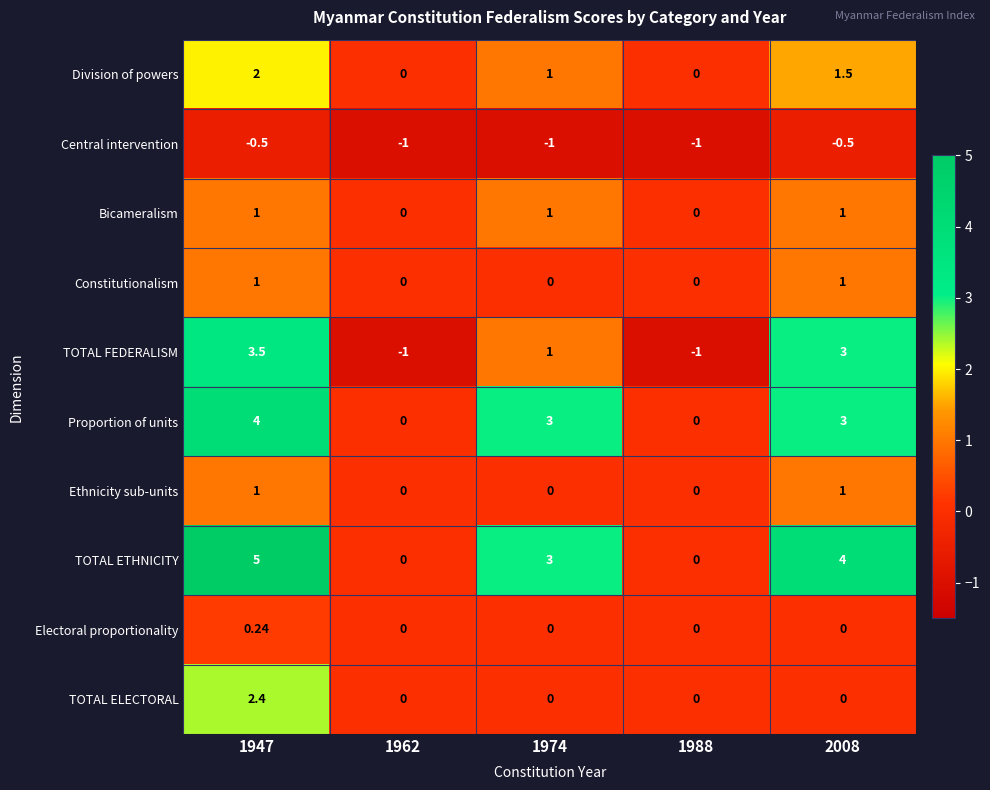

At which category is the sum across all series the highest?

1947